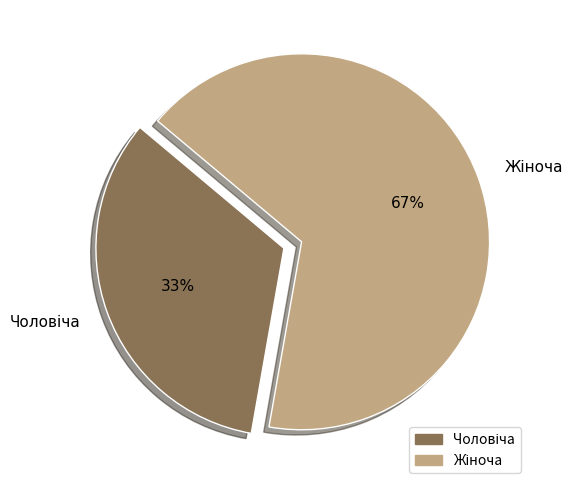

To the nearest percent, what is the average slice percentage?

50%